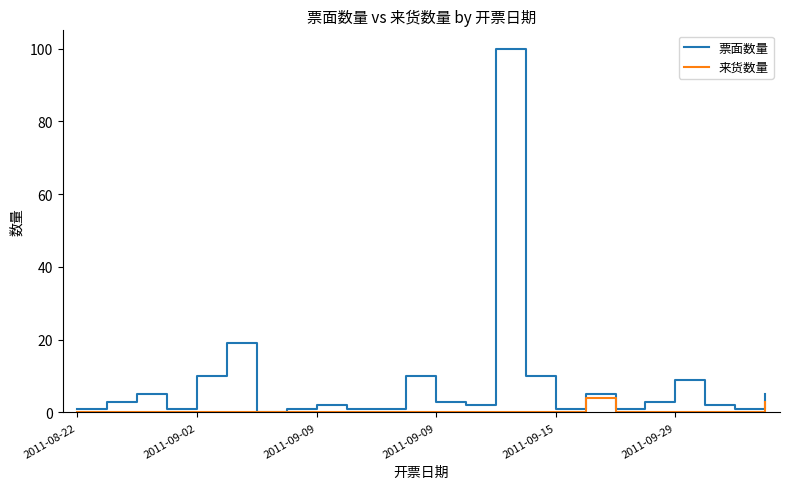

Which series has the widest spread of values?

票面数量